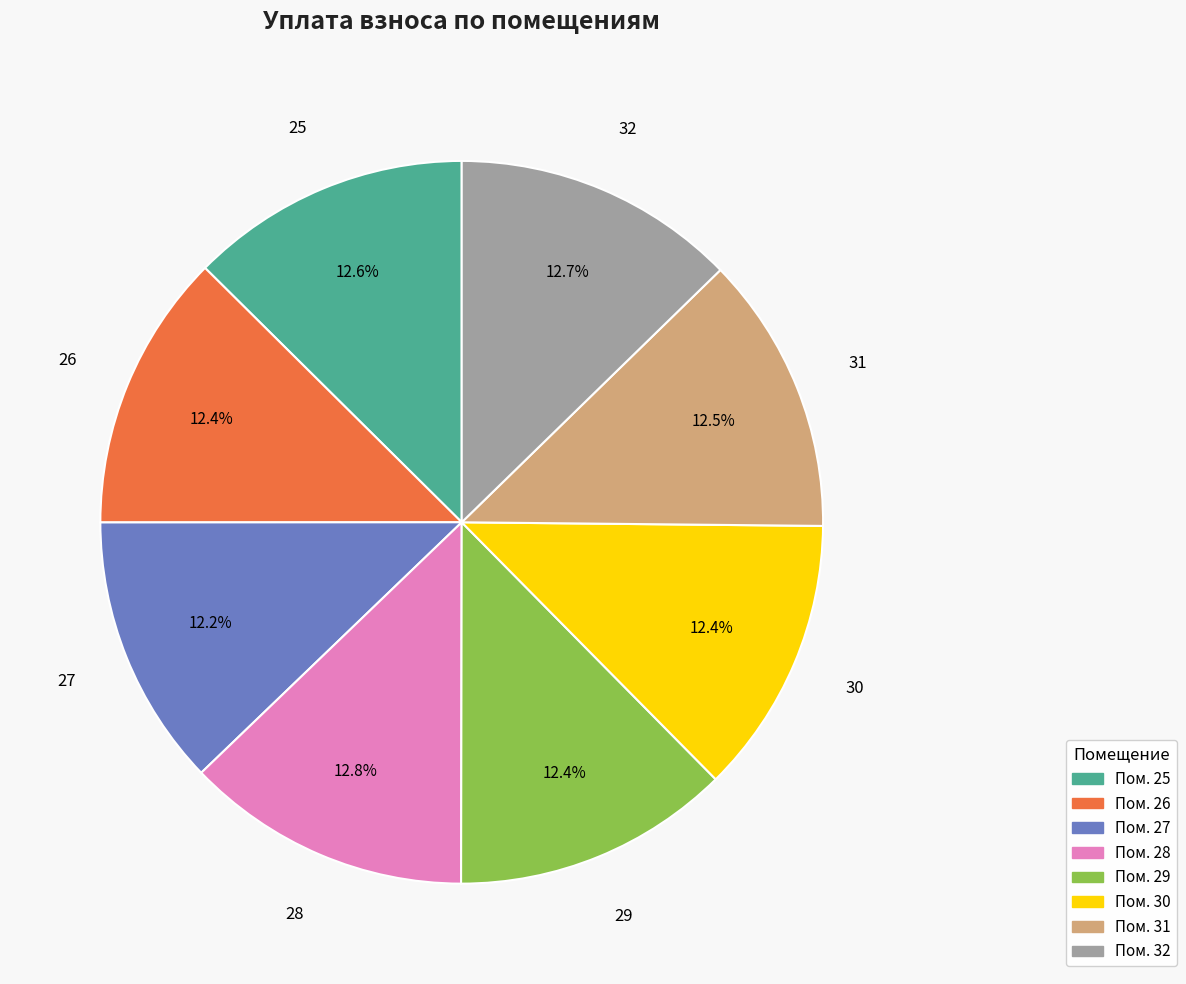

Does any single category account for the majority?

No